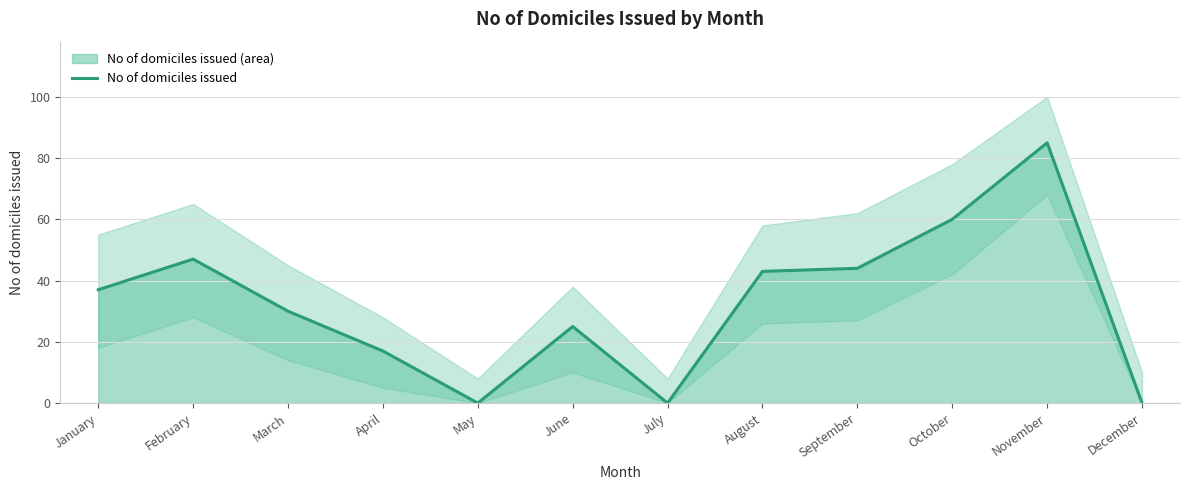

True or false: the data shows 0 at July.

True